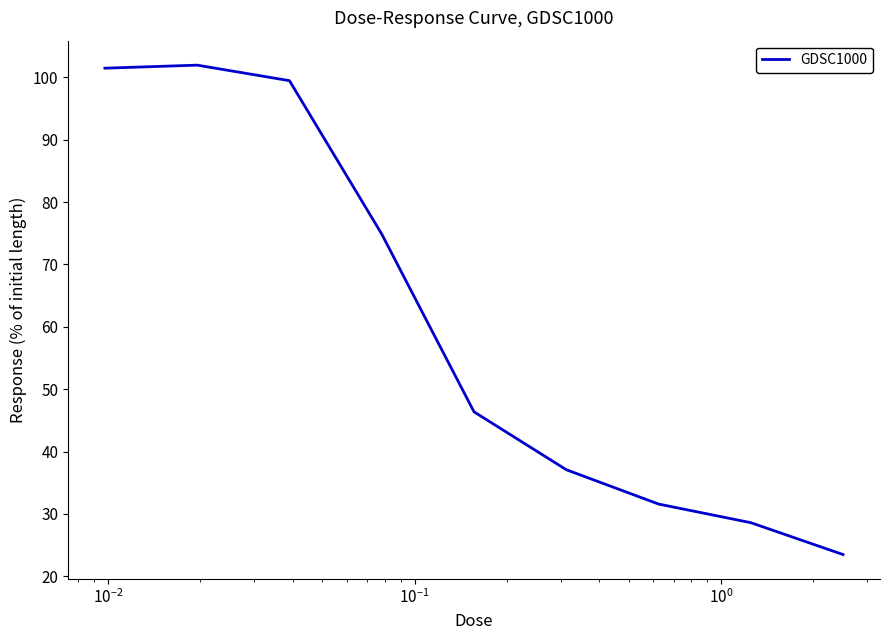

What is the maximum value shown in the chart?

102.0